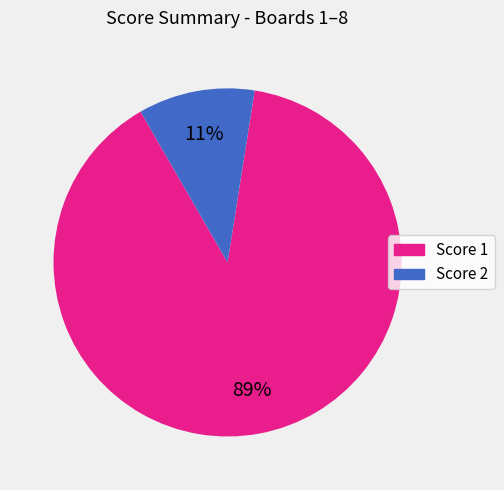

Does any single category account for the majority?

Yes